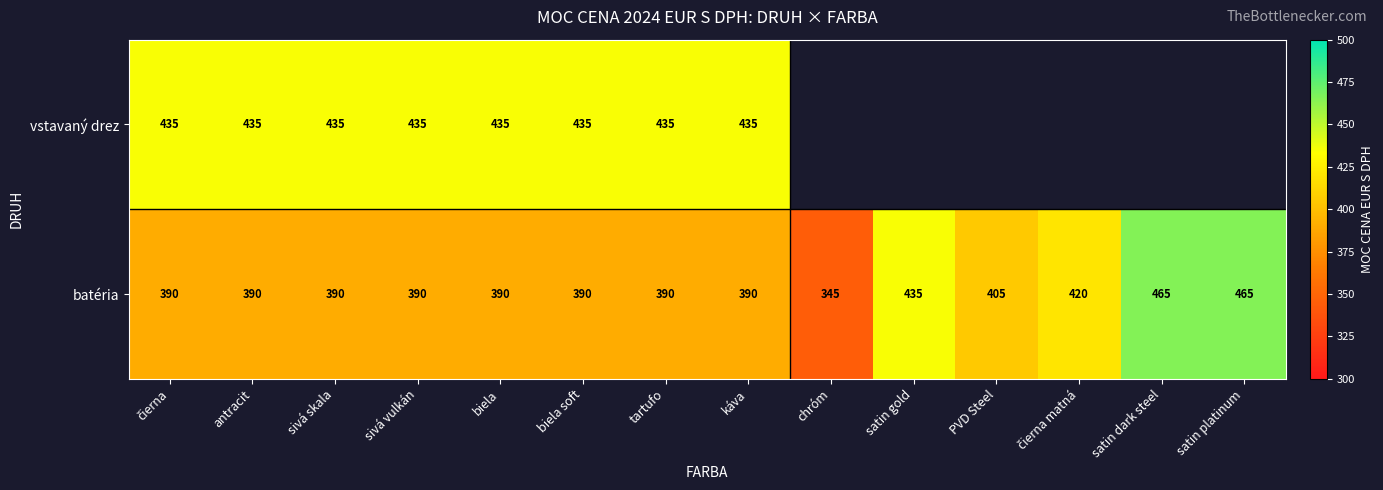

The value of batéria at satin dark steel is 465. True or false?

True